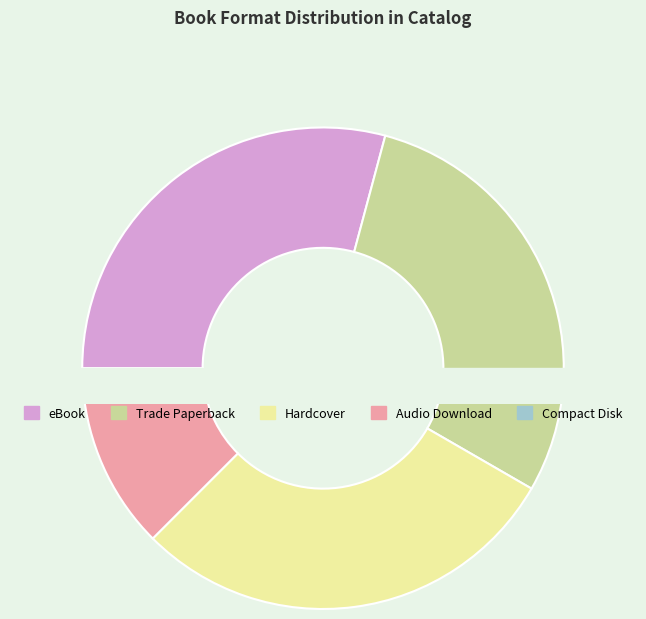

Combined, do Hardcover and Trade Paperback account for over 50%?

Yes